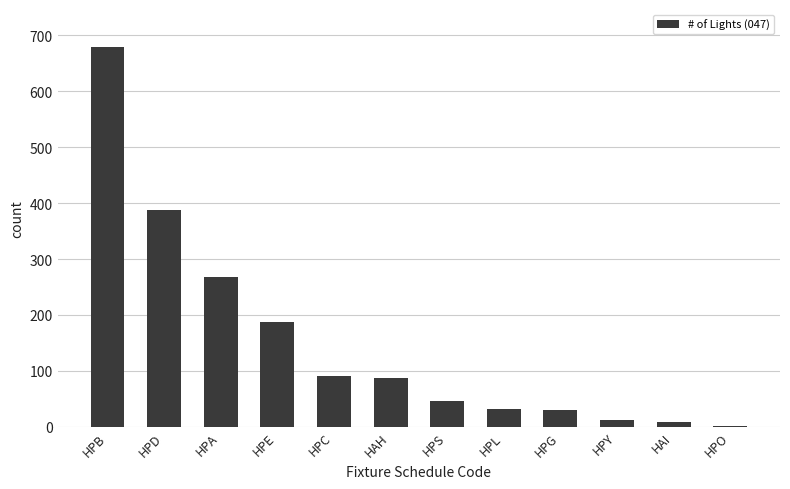

Approximately how many times larger is the value at HPA compared to HPC?

3.0